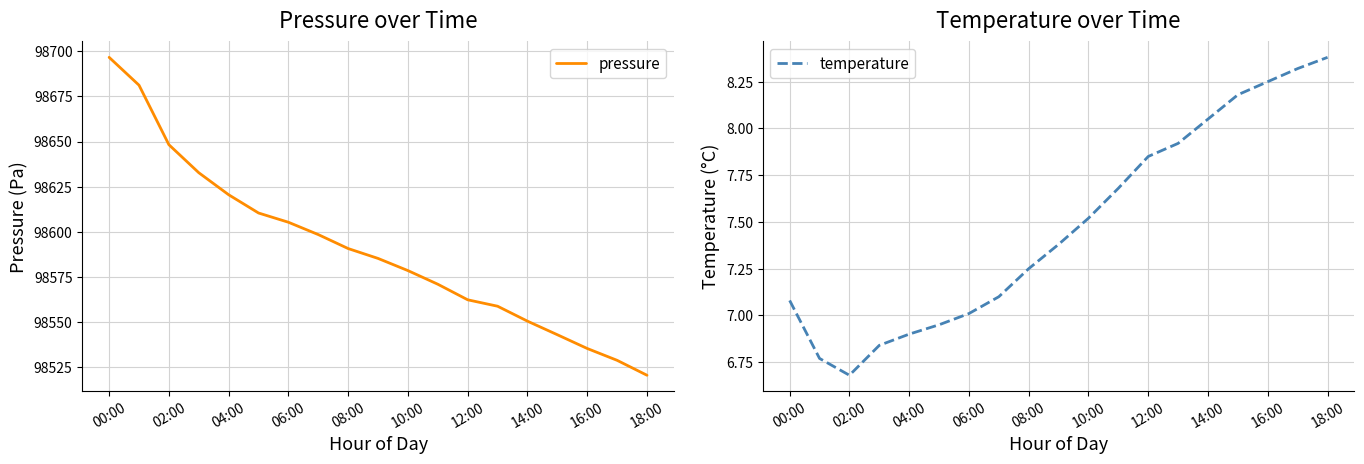

Is it true that pressure equals 98590.7 at 08:00?

True